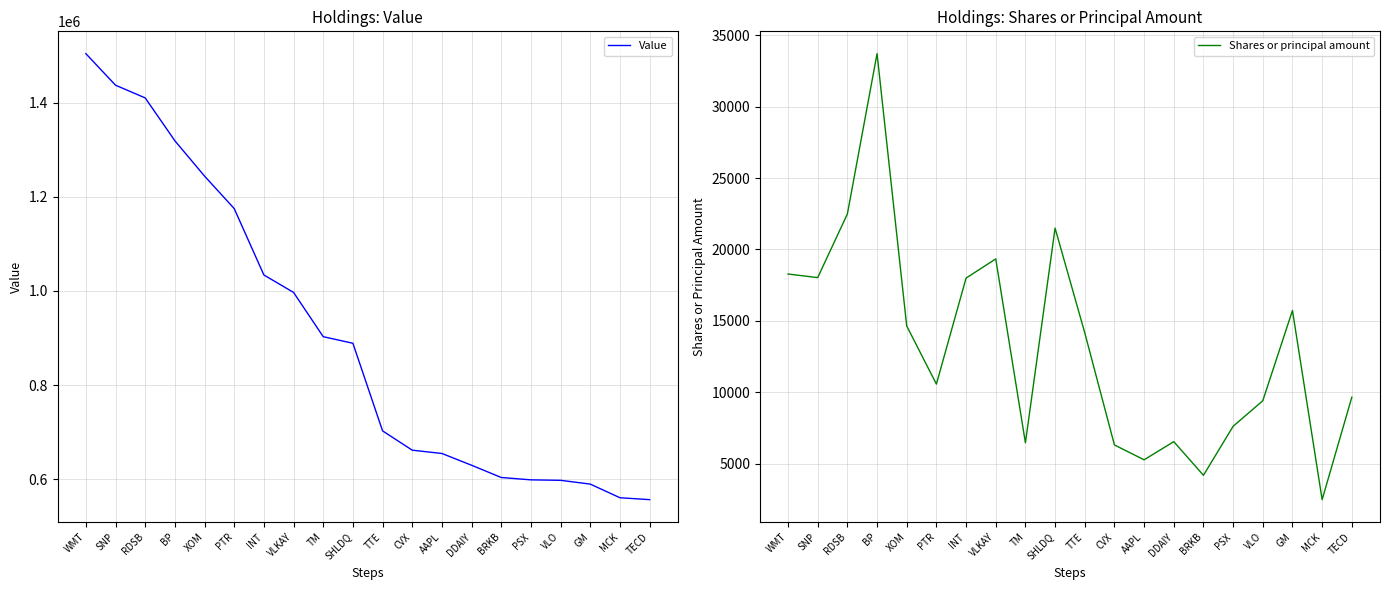

The value of Shares or principal amount at AAPL is 1397. True or false?

False